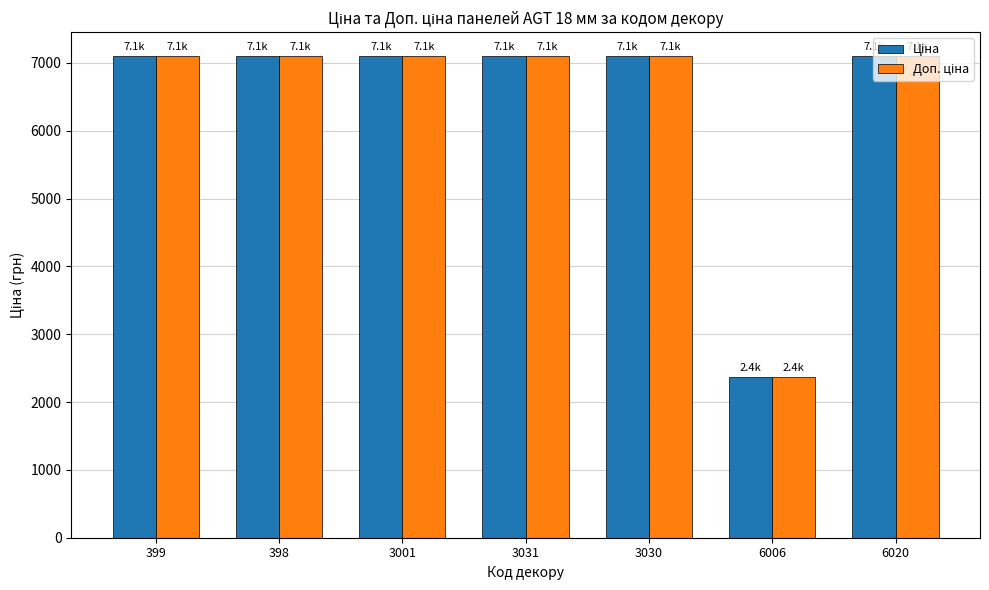

What is the maximum value shown in the chart?

7098.8